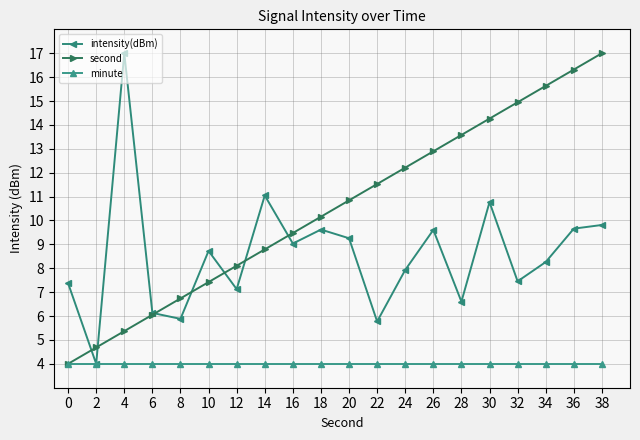

Is it true that minute equals 2.6 at 30?

False